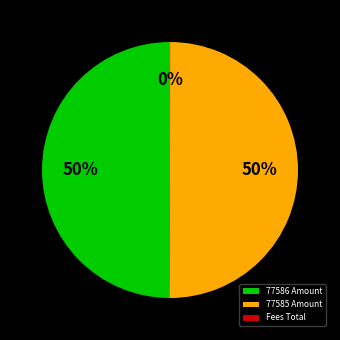

True or false: 77585 Amount accounts for 50% of the total.

True